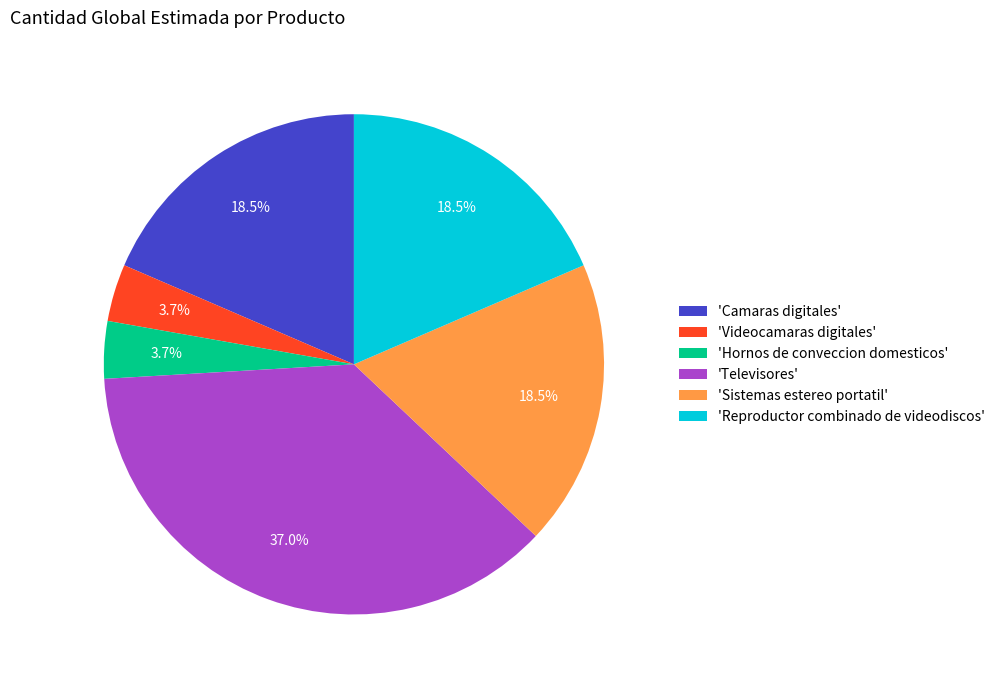

What is the largest slice in the pie chart?

'Televisores'